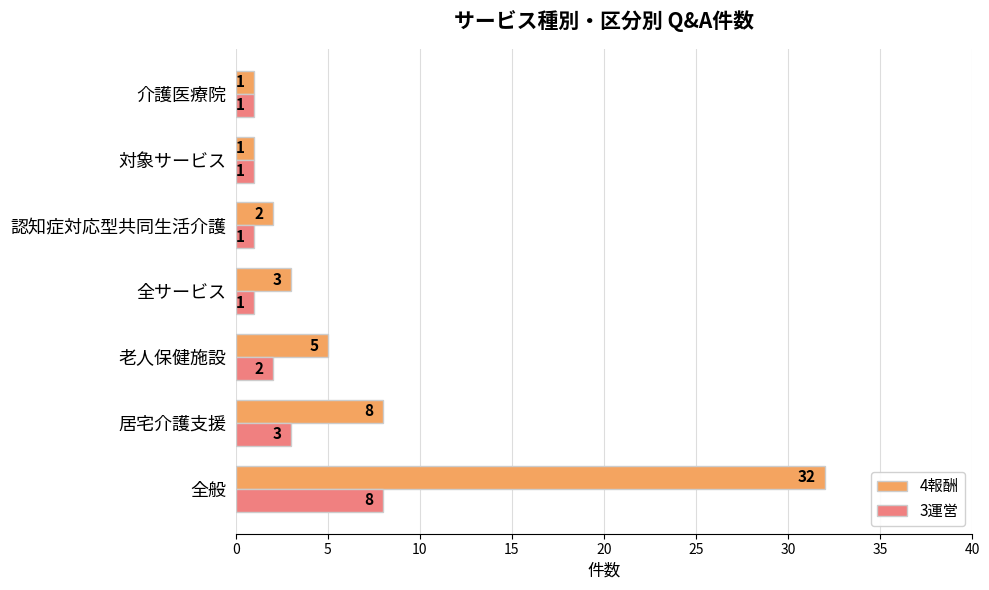

List the series in order of their peak value, highest first.

4報酬, 3運営